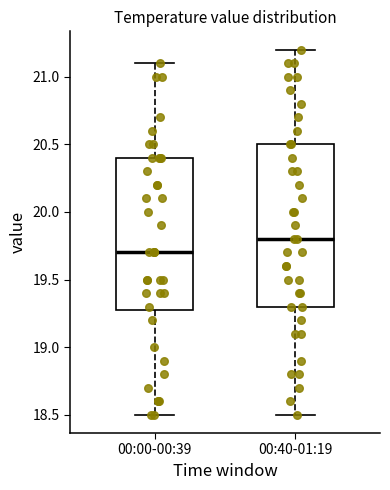

Which box is the tallest, from its lower edge to its upper edge?

00:40-01:19